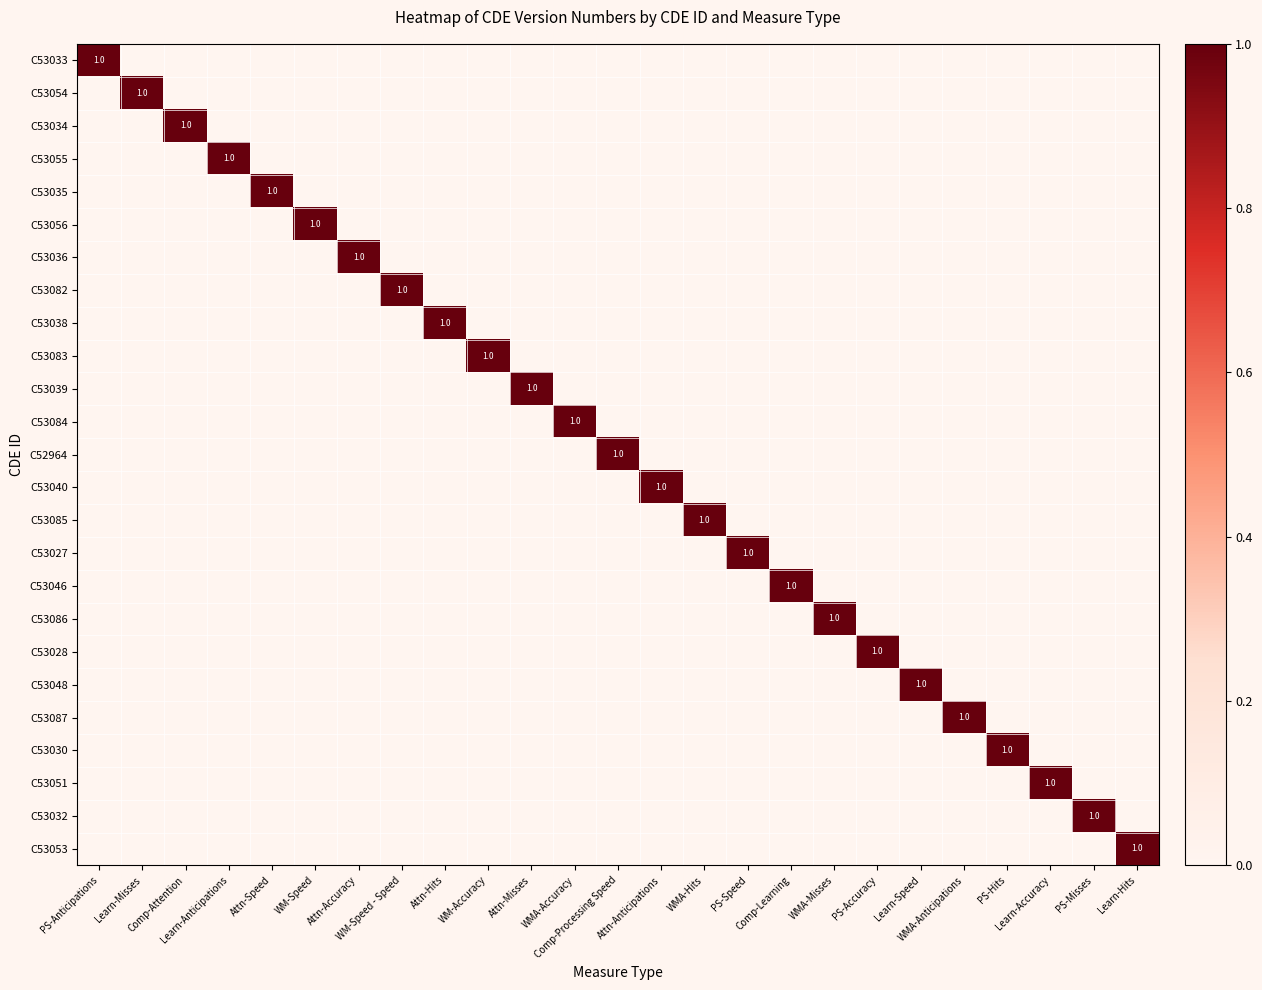

What is the sum of the C53087 values at Comp-Attention and WMA-Anticipations?

1